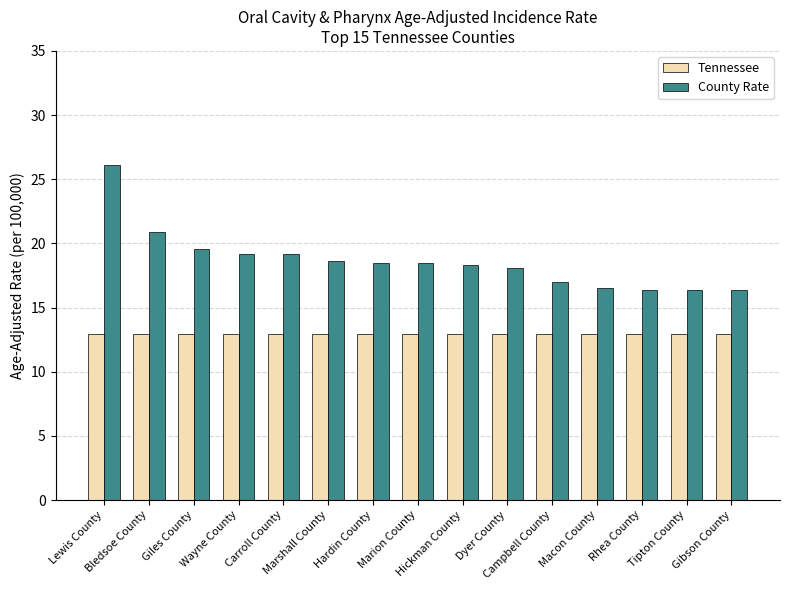

What is the label of the 6th bar from the left?

Marshall County